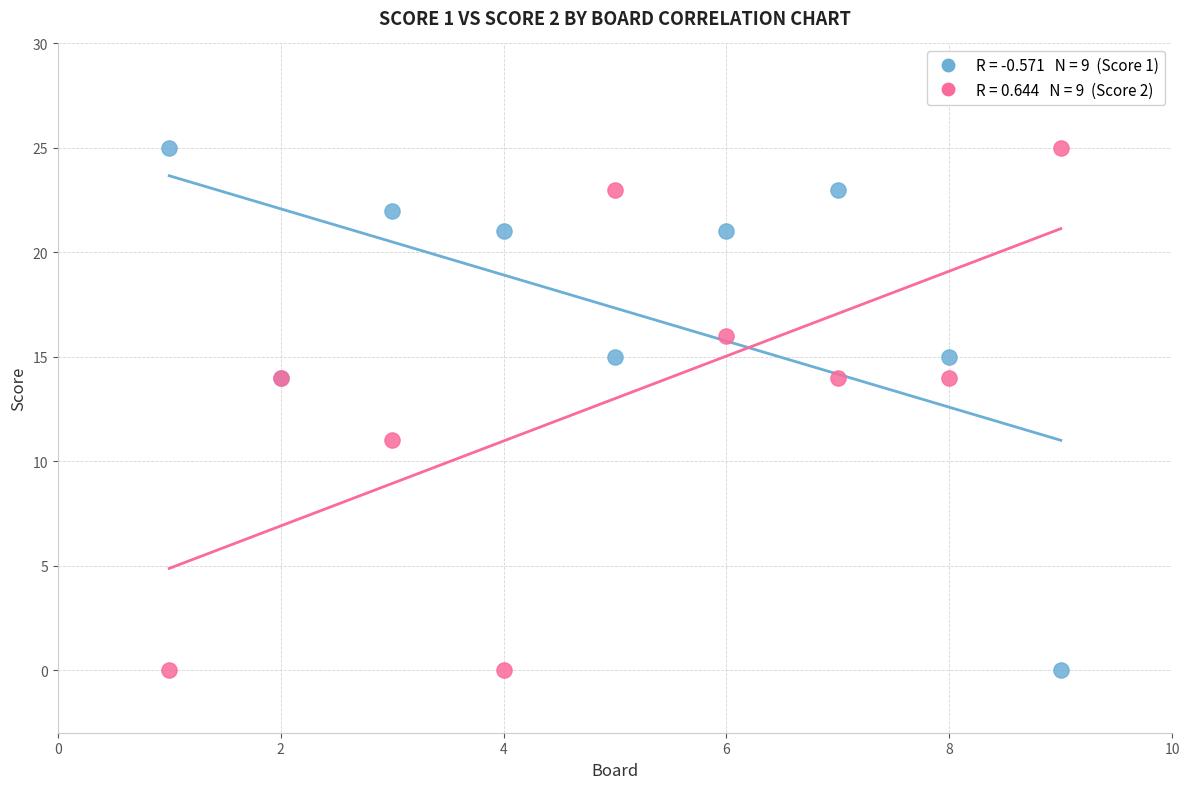

Across all series, what Y value is closest to 12?

11